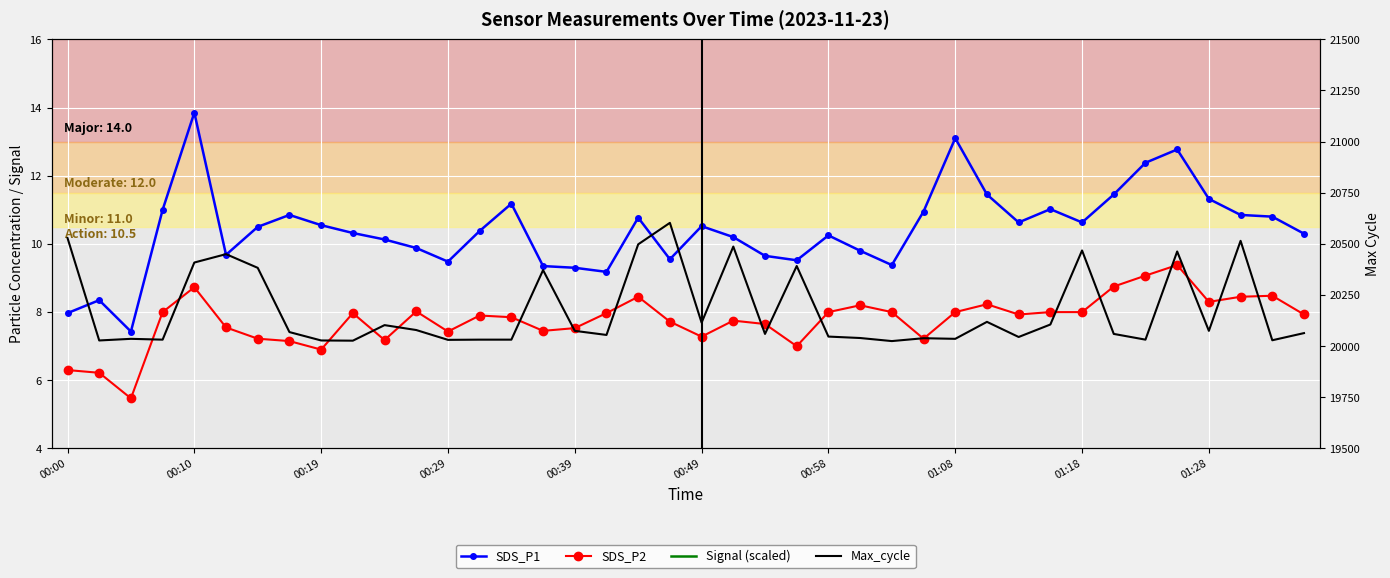

What is the maximum value for Signal (scaled)?

2.1